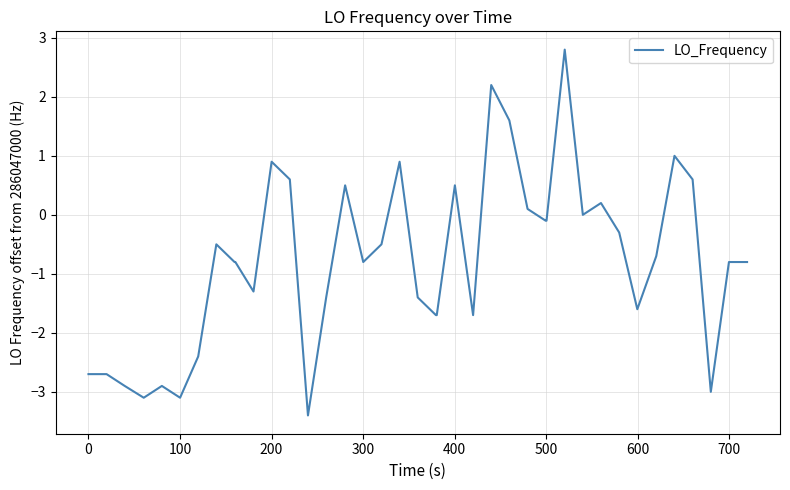

What is the minimum value shown in the chart?

-3.4